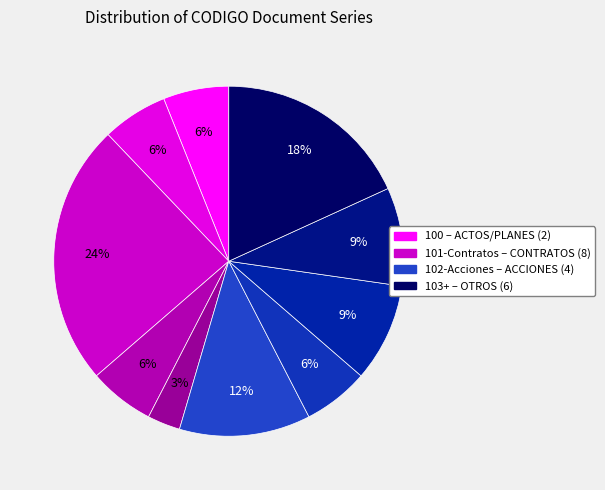

How many segments does this pie chart have?

10